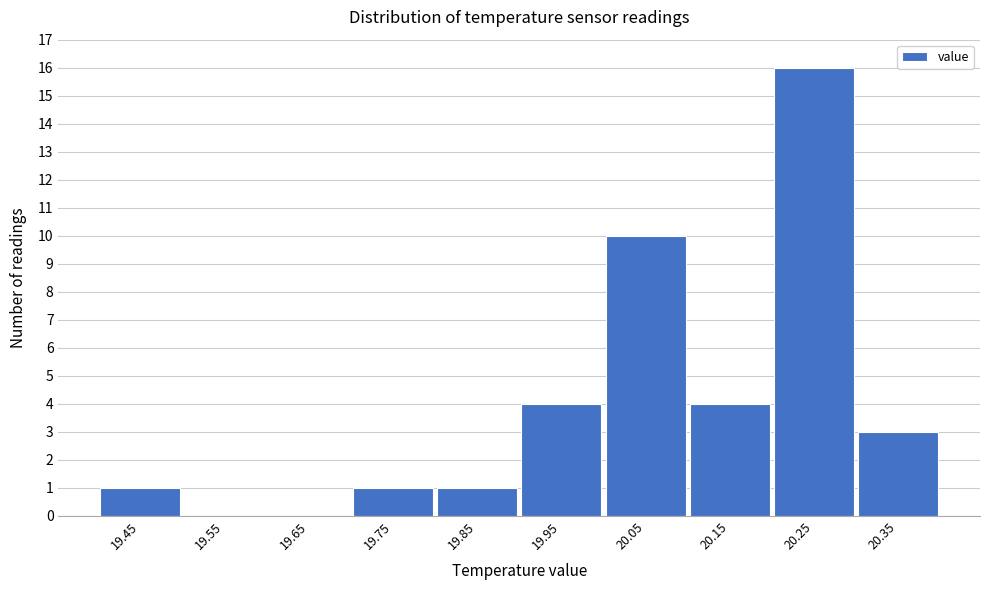

Reading left to right, extract all data points from this chart.

19.45=1	19.55=0	19.65=0	19.75=1	19.85=1	19.95=4	20.05=10	20.15=4	20.25=16	20.35=3